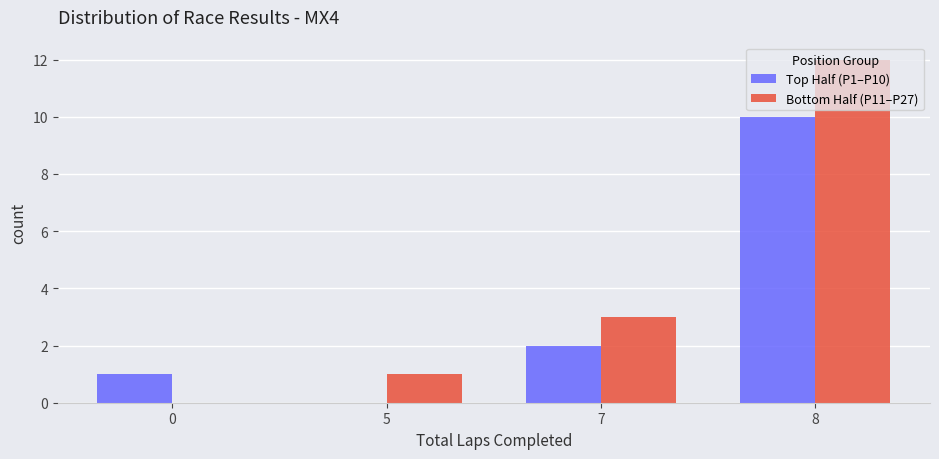

What is the average value of the Bottom Half (P11–P27) series?

4